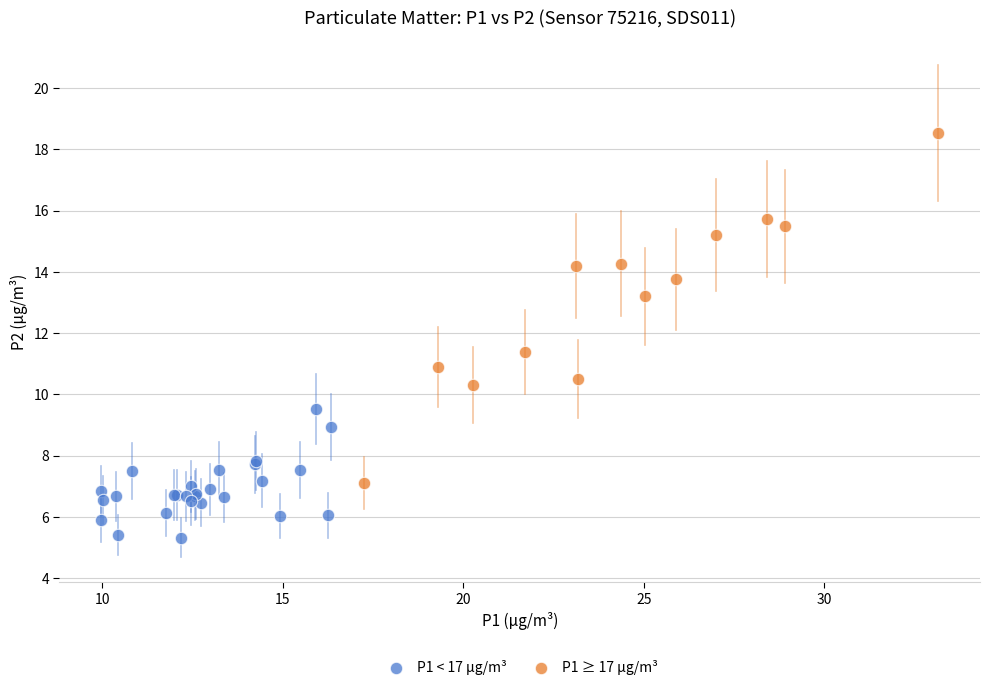

Which series has the widest spread of Y values?

P1 ≥ 17 µg/m³